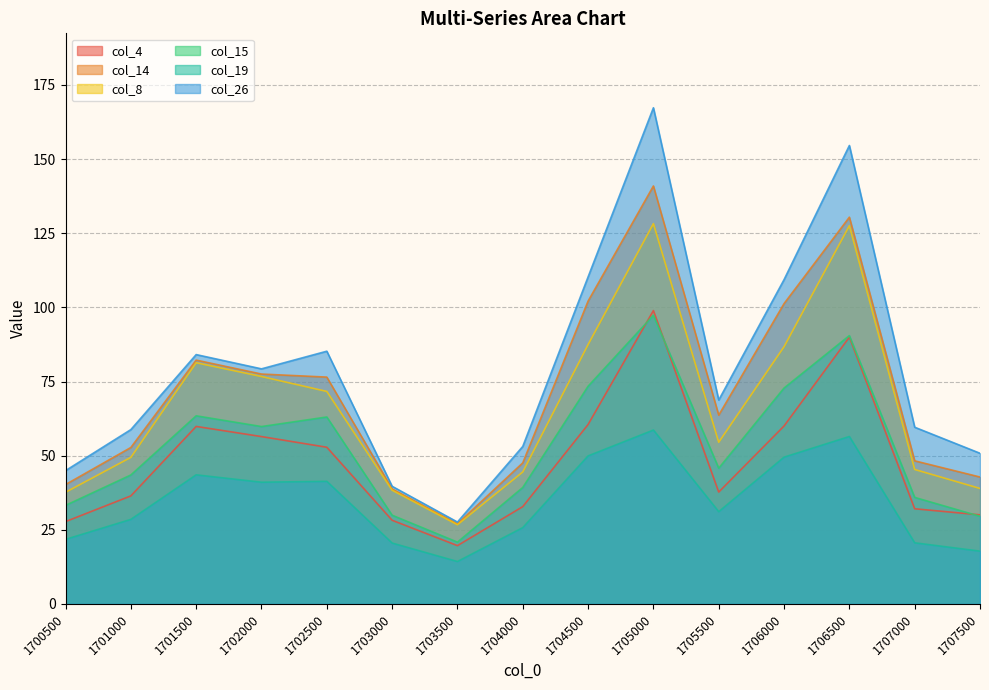

What is the approximate value of col_4 at 1701500?

59.9